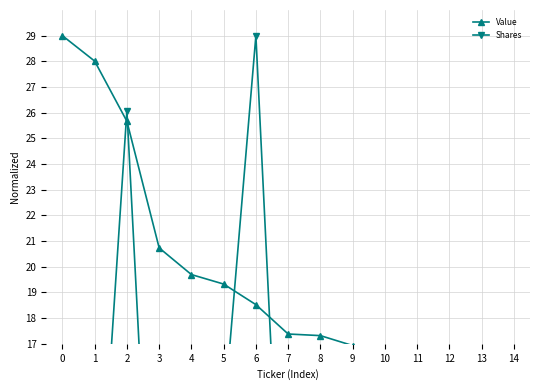

How many lines are shown in the chart?

2